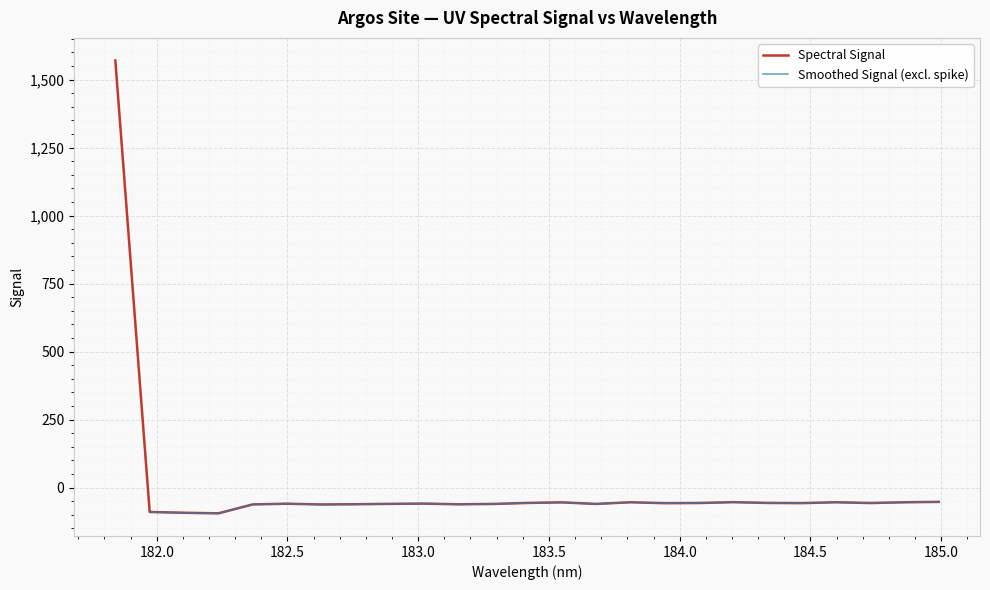

True or false: there are more than 1 points higher than both neighbors.

True